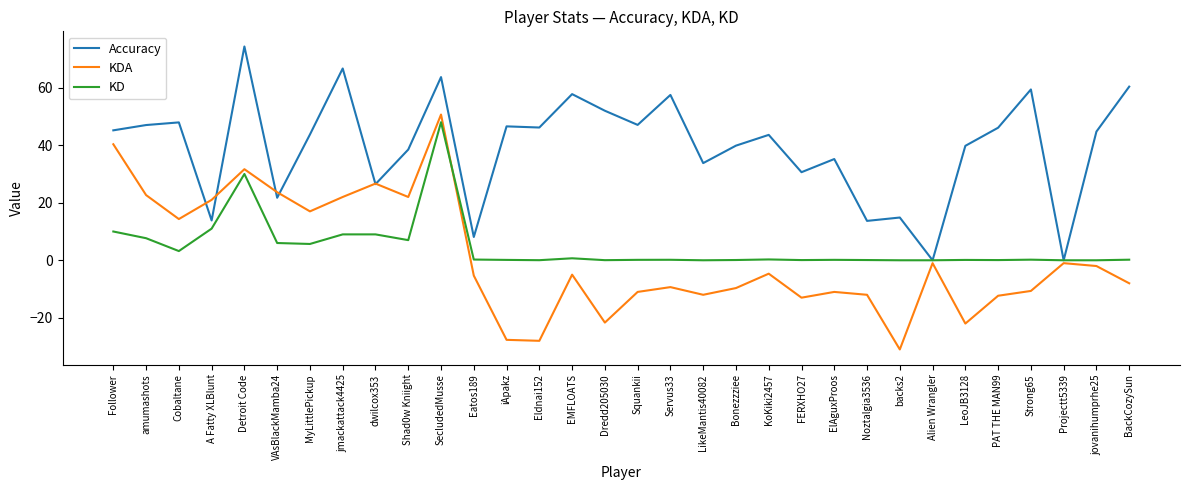

At how many categories does at least one series exceed 11?

29